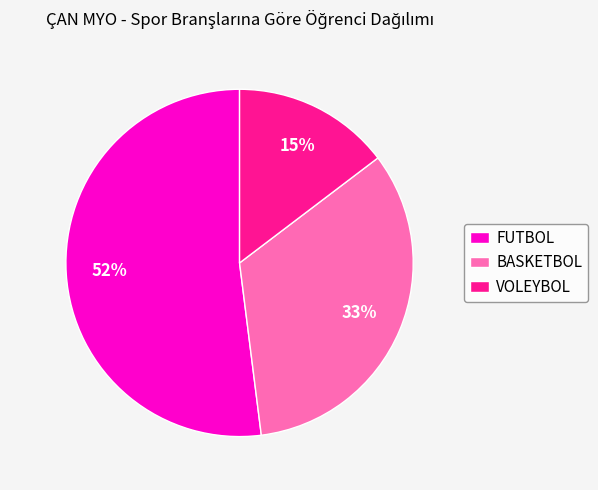

Do BASKETBOL and VOLEYBOL together represent more than half of the pie?

No